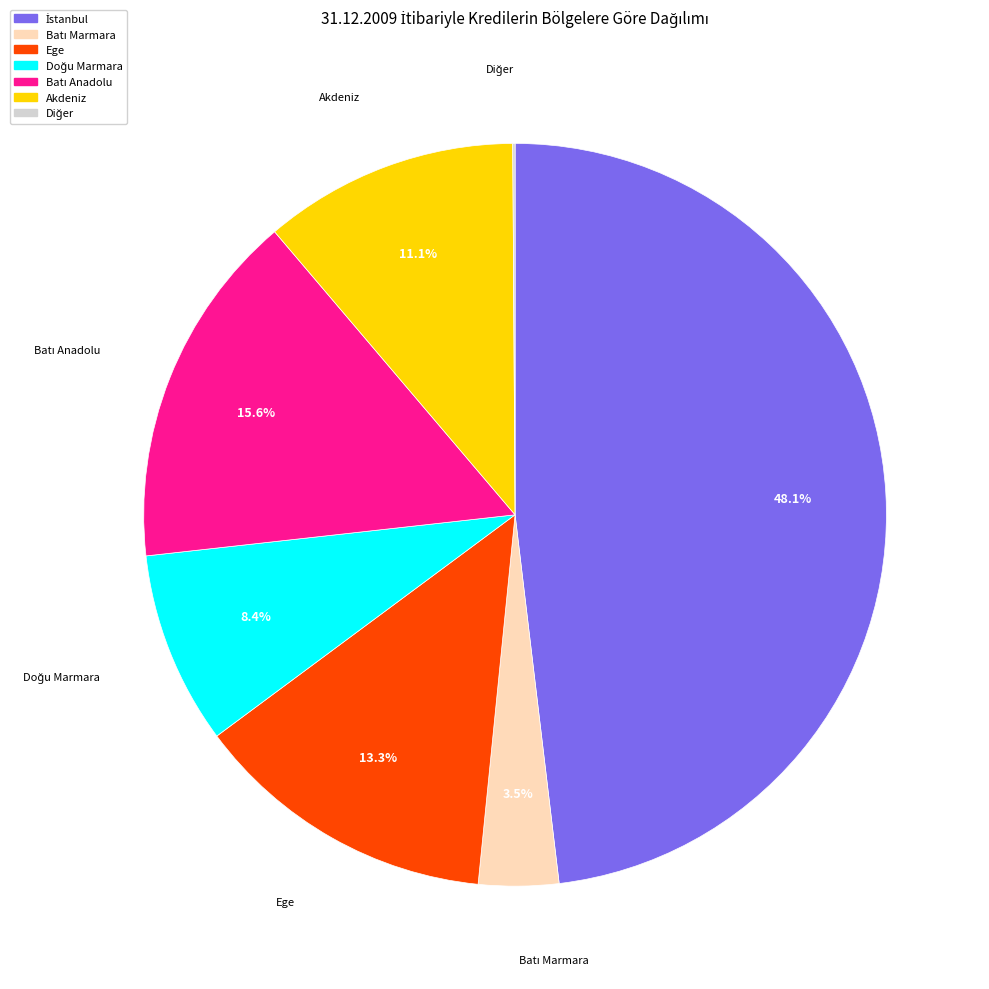

What percentage is NOT represented by Ege?

86.7%